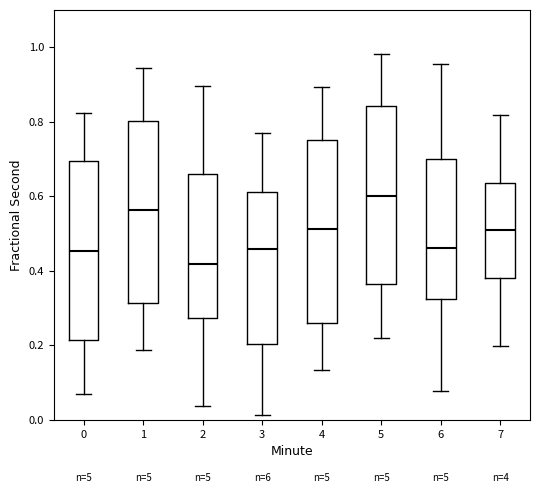

Which box has the highest median line?

5